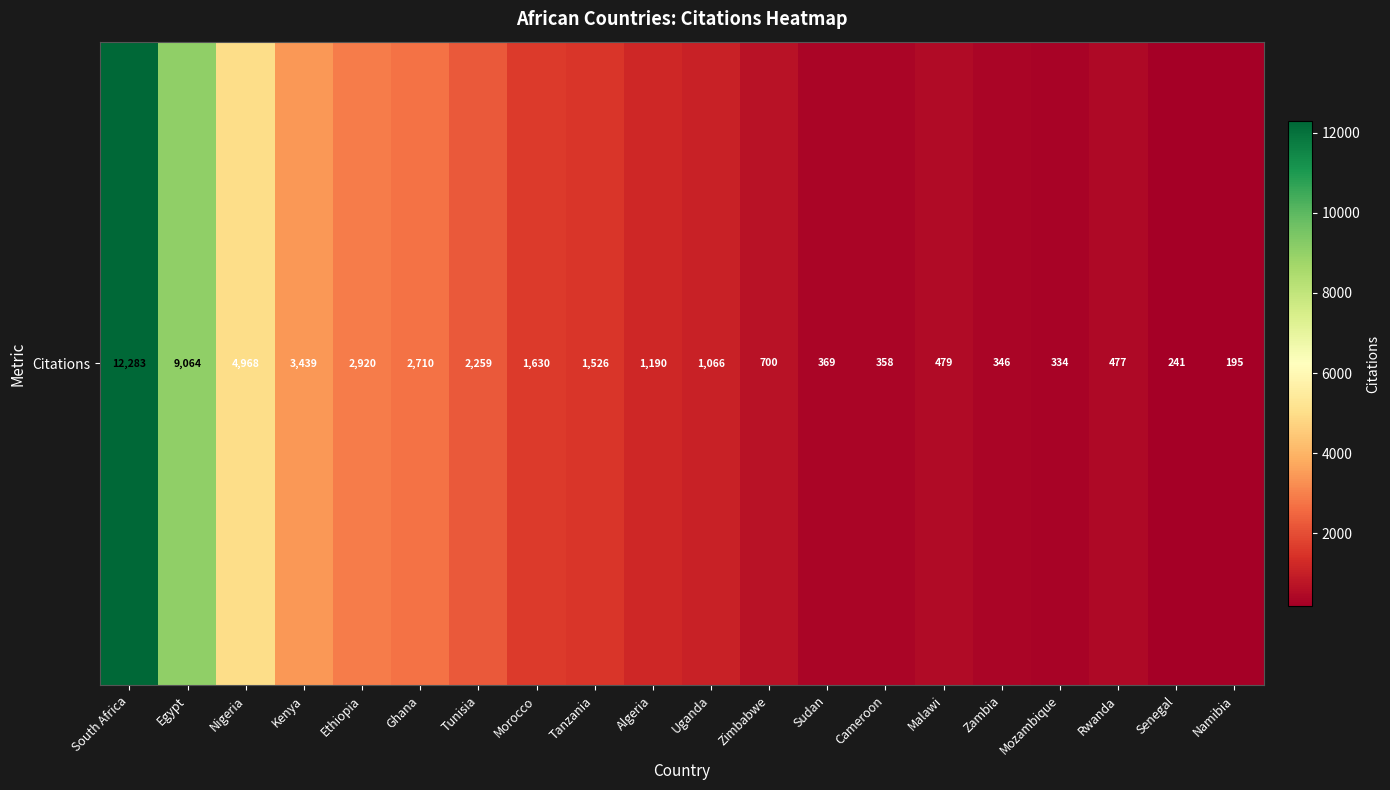

What is the smallest value displayed?

195